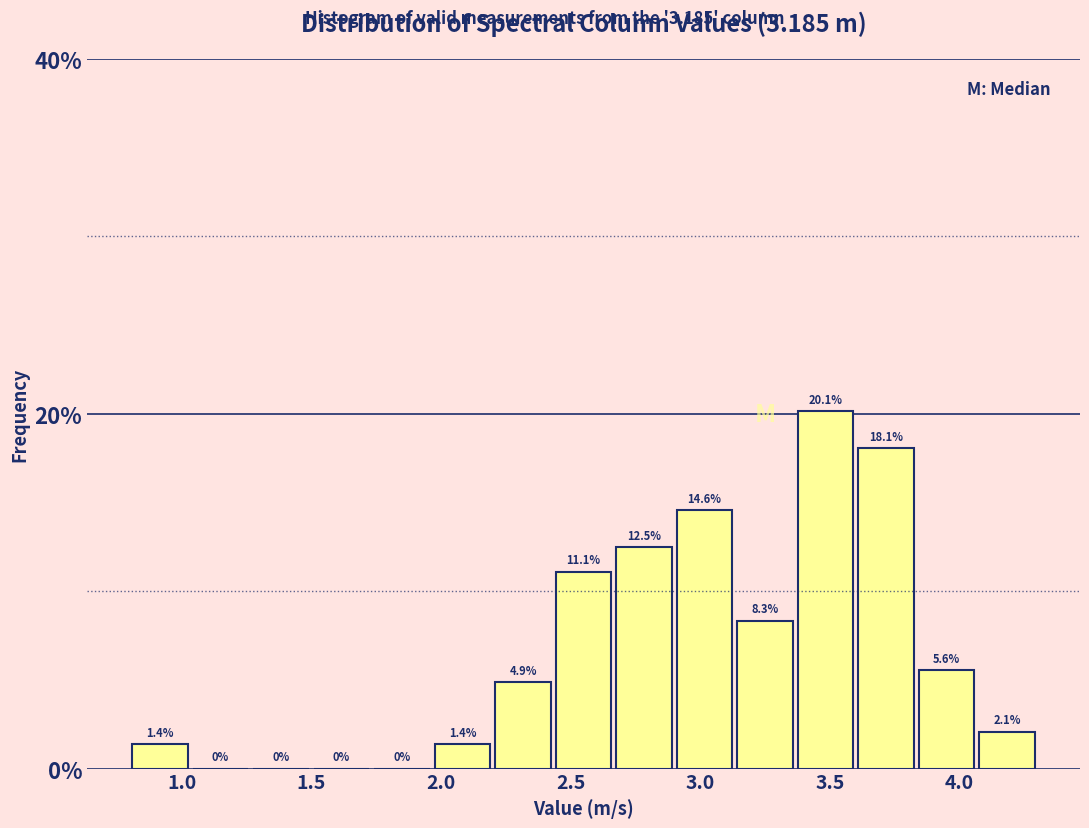

Over which range of the x-axis is the bar tallest?

3.35 to 3.60